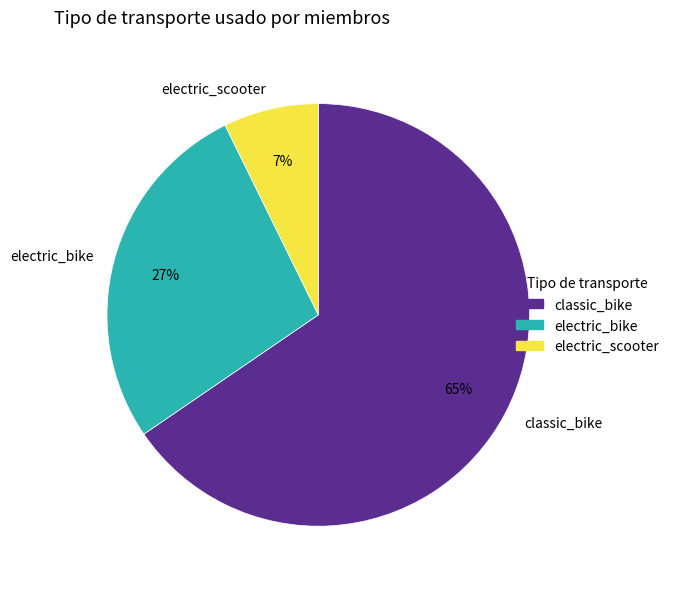

How many segments does this pie chart have?

3